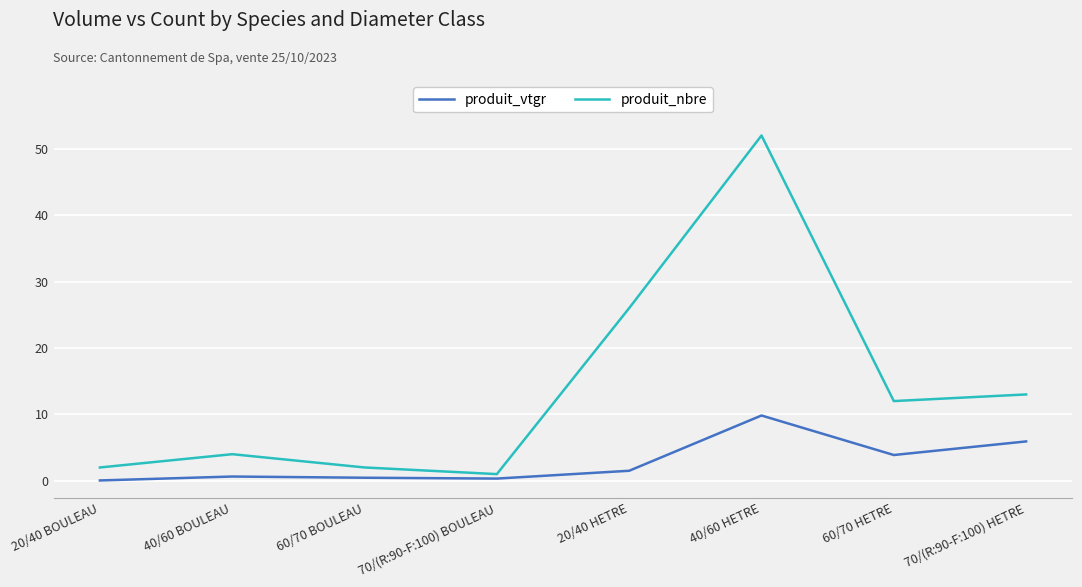

The produit_vtgr series shows 1.5 at 20/40 HETRE. True or false?

True